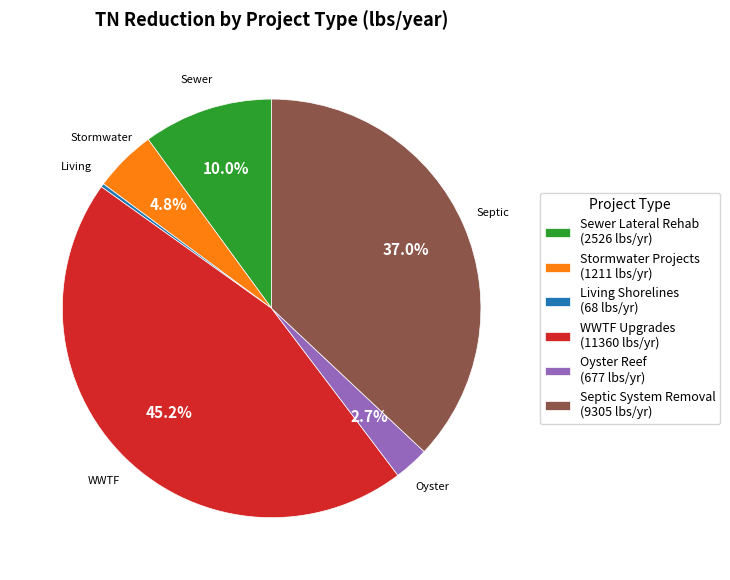

To the nearest percent, what is the difference between the largest and smallest slice percentages?

45%